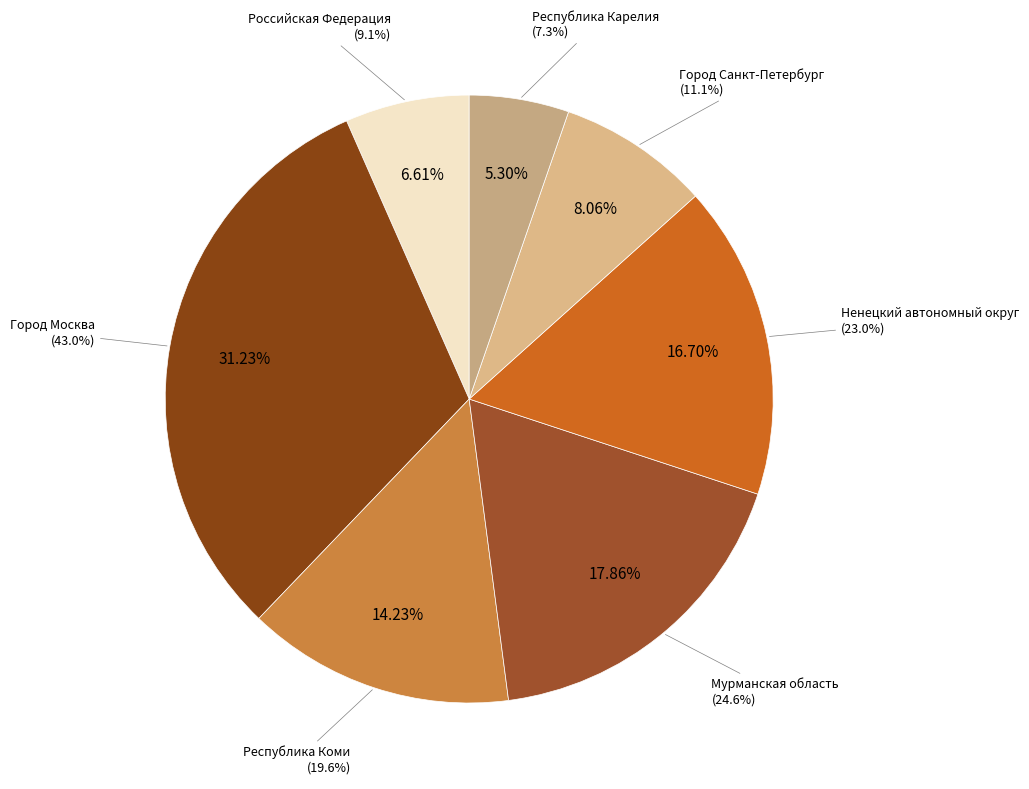

Is the sum of Республика Карелия and Ненецкий автономный округ greater than half?

No